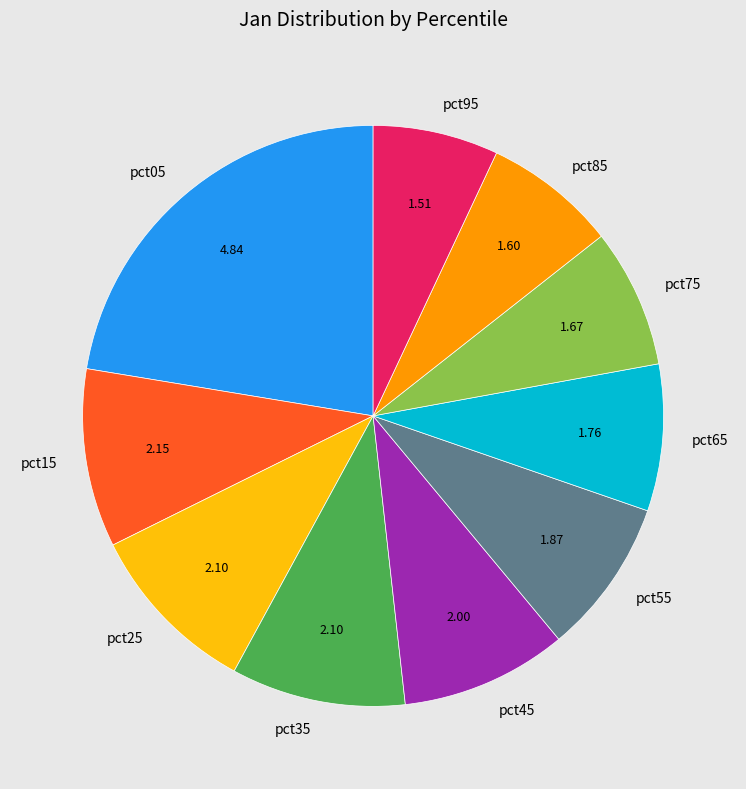

Between pct05 and pct75, which is larger?

pct05